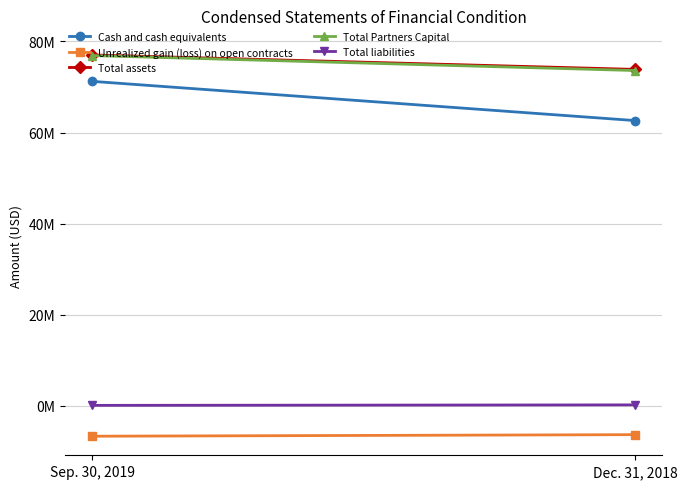

Which series has the widest spread of values?

Cash and cash equivalents